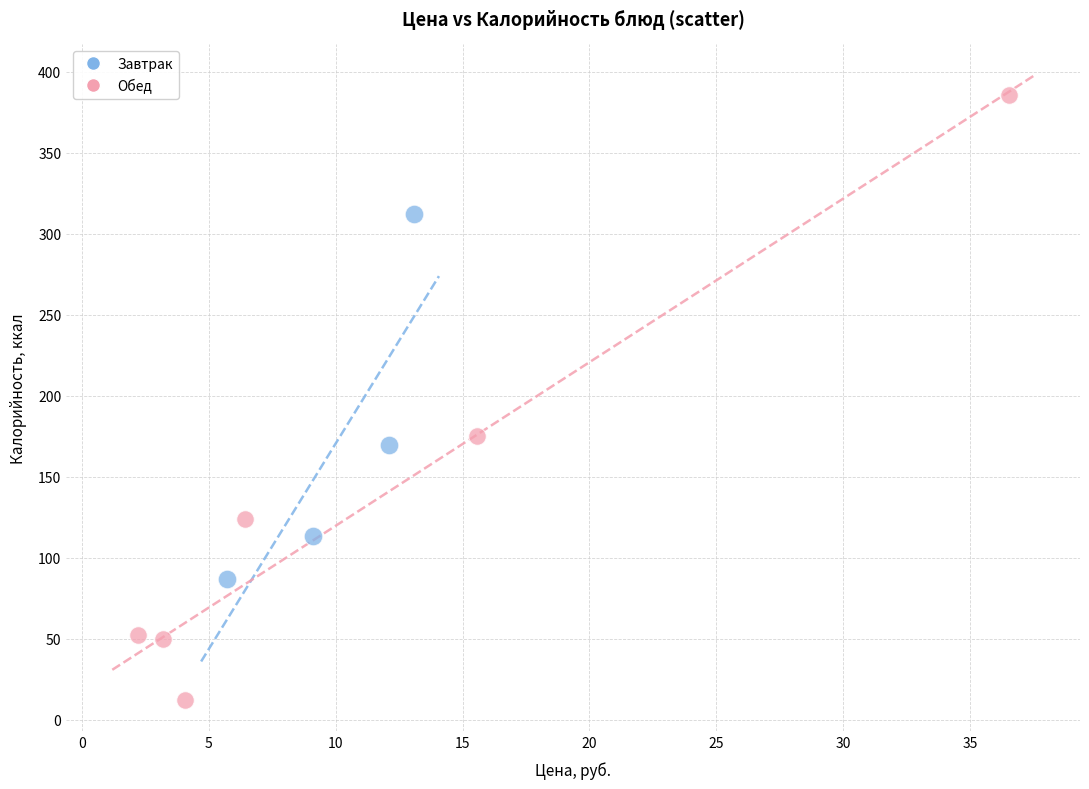

Which series has the largest Y range (max minus min)?

Обед